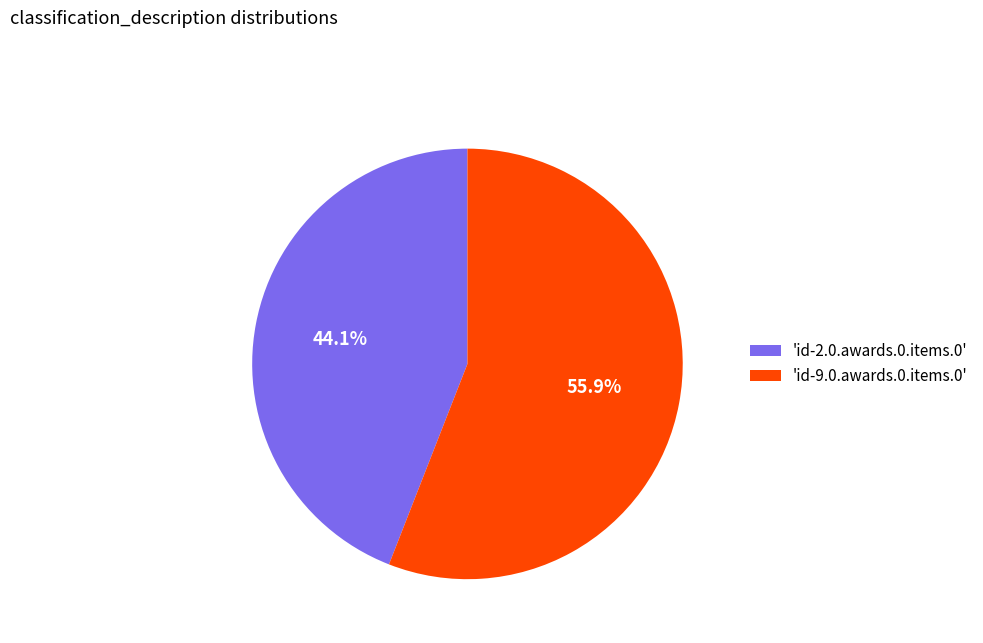

Is there any slice that represents more than half of the pie?

Yes